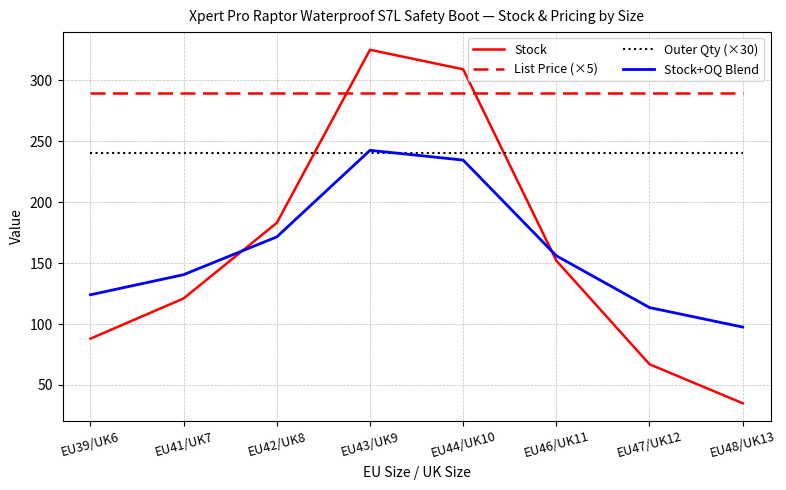

After their last crossing, which series has the higher values: Stock or List Price (×5)?

List Price (×5)